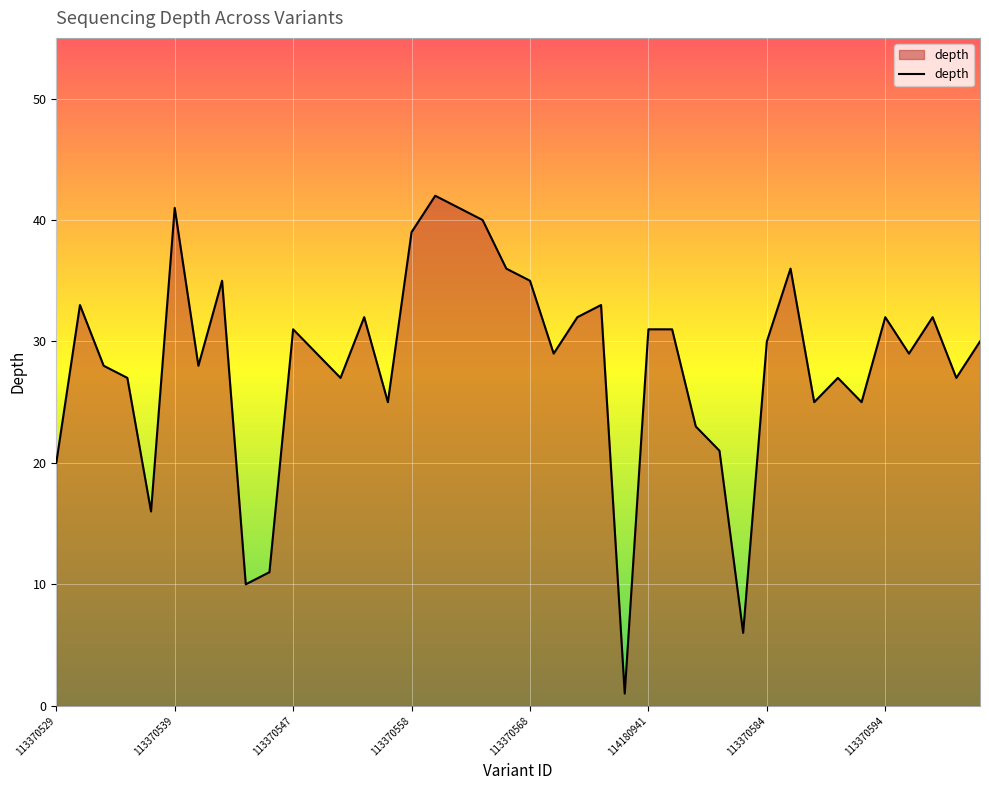

Reading left to right, list all the values displayed in this chart.

20	33	28	27	16	41	28	35	10	11	31	29	27	32	25	39	42	41	40	36	35	29	32	33	1	31	31	23	21	6	30	36	25	27	25	32	29	32	27	30